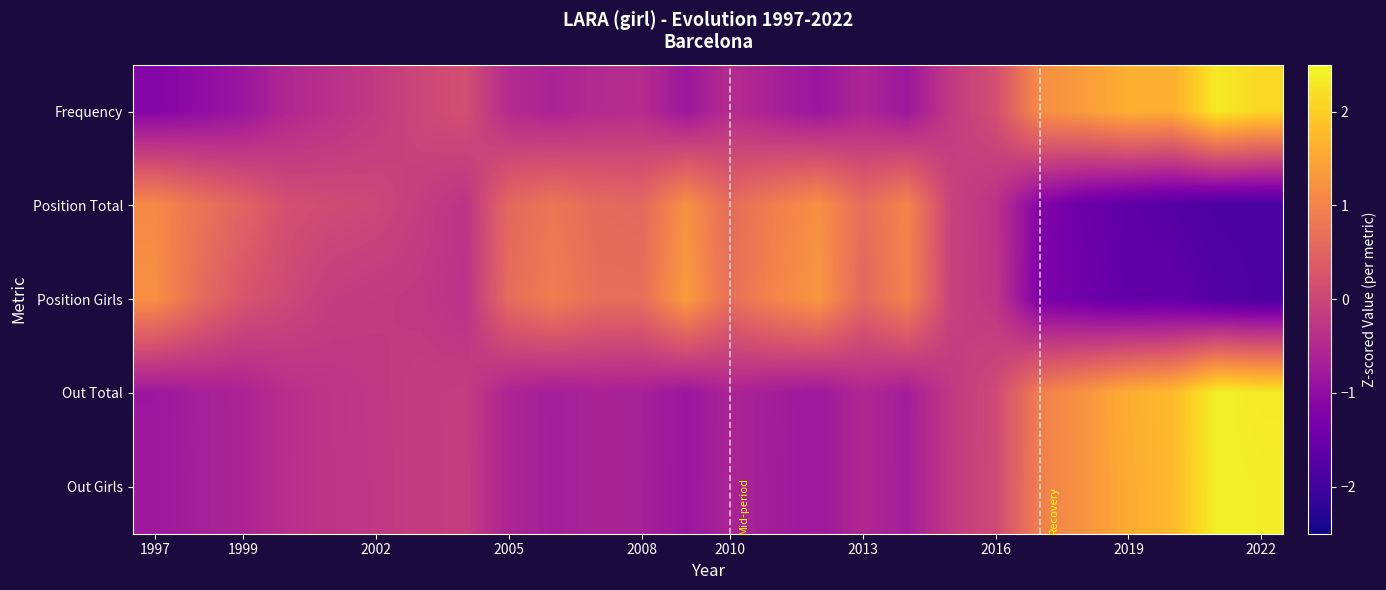

What is the greatest value displayed?

2.4